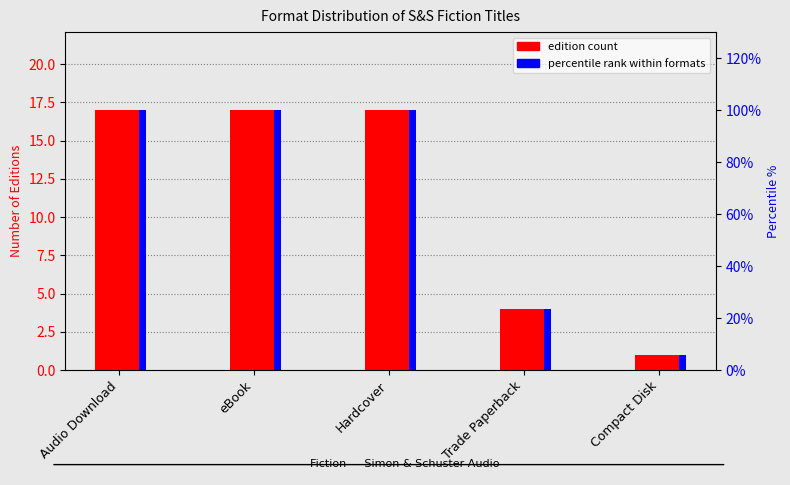

Which category has the highest value in the edition count series?

Audio Download